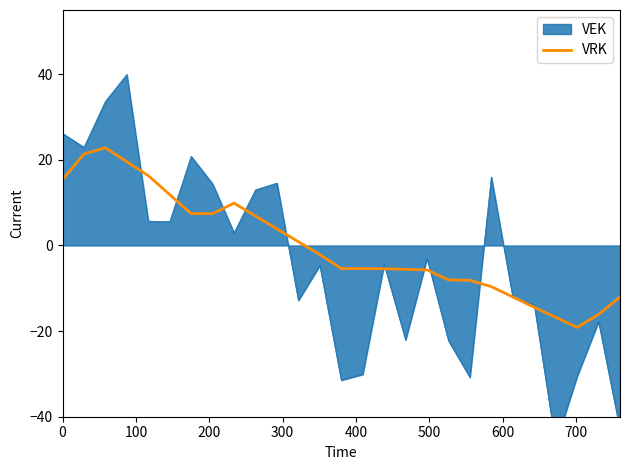

Is it true that the value at 100 is 28.8?

False